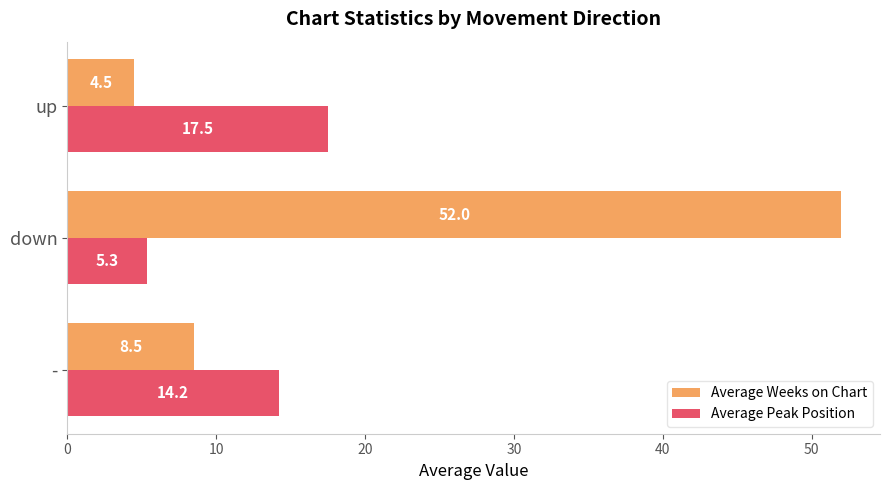

Which series has the widest spread of values?

Average Weeks on Chart